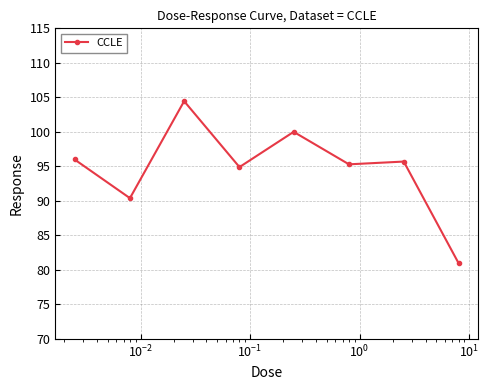

True or false: the data has more than 1 interior local peaks.

True